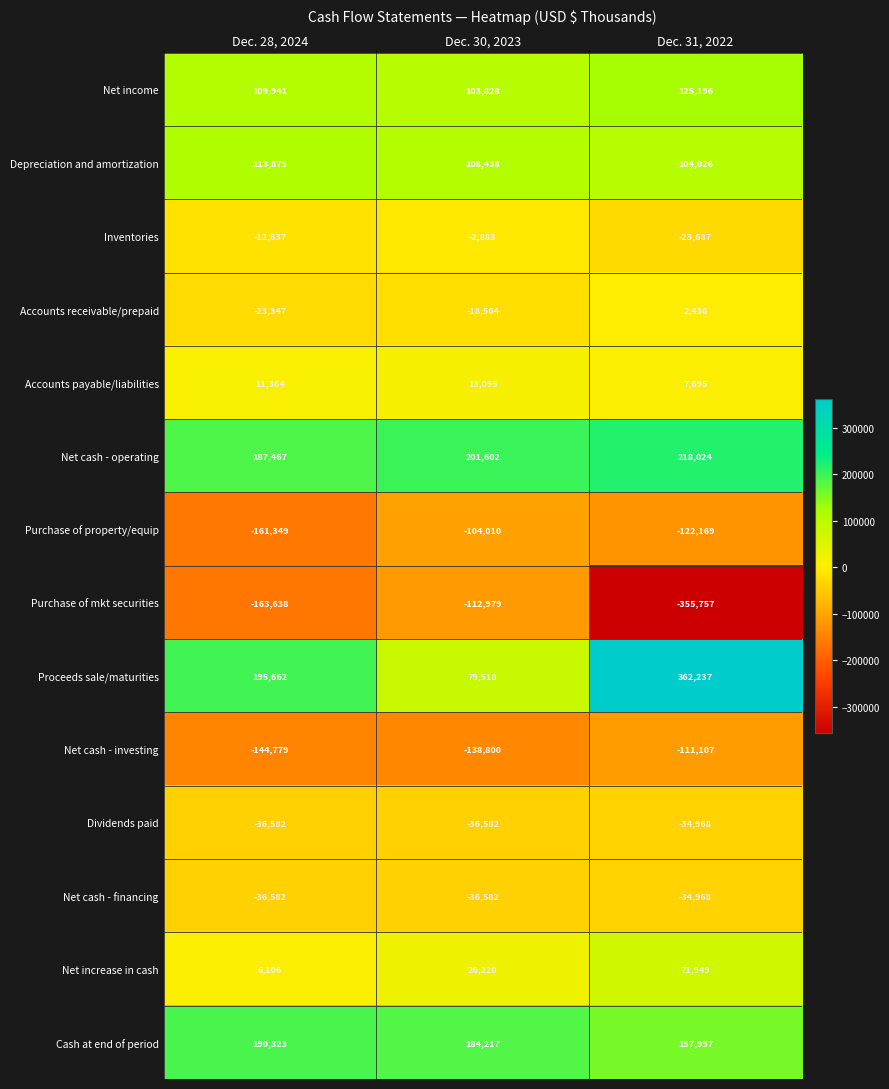

What is the difference between the maximum and minimum values in the Depreciation and amortization series?

9849